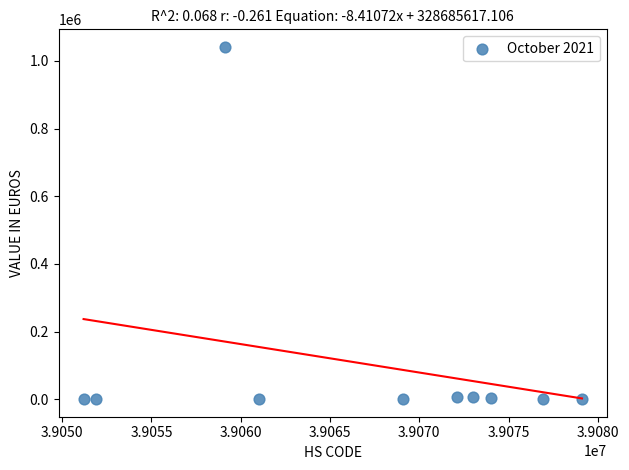

What is the average X value?

39066740